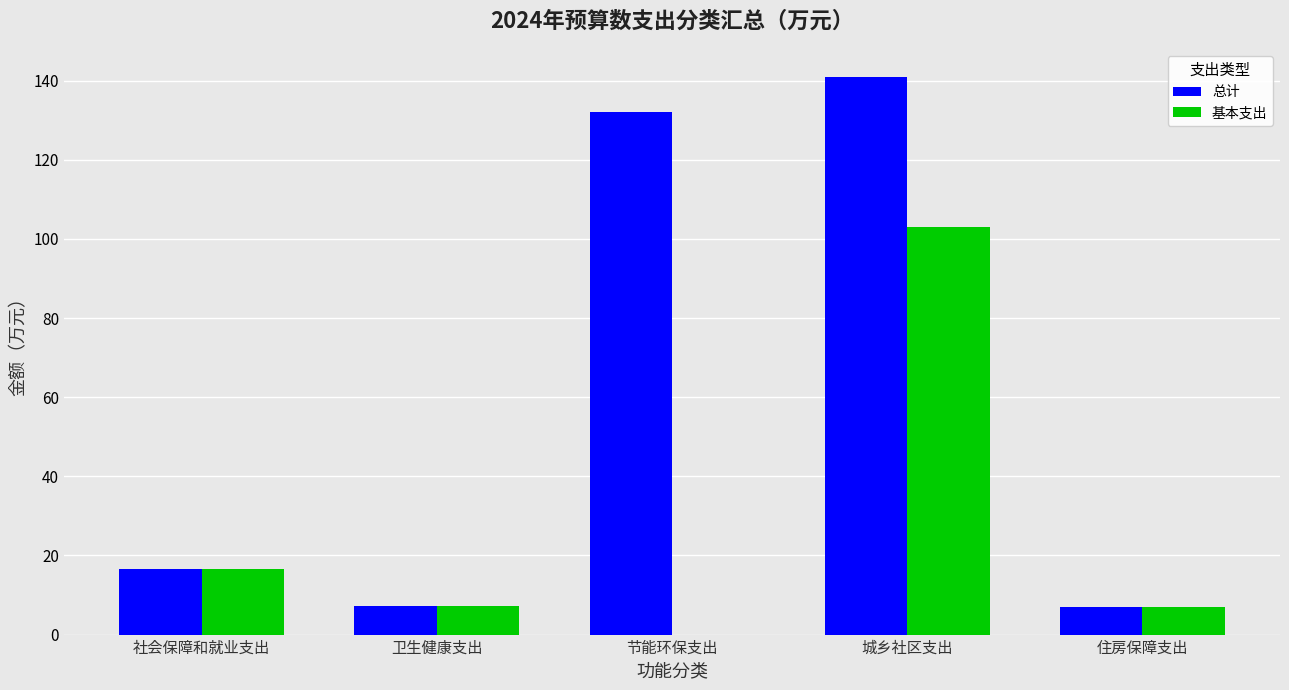

How many categories are shown in the chart?

5